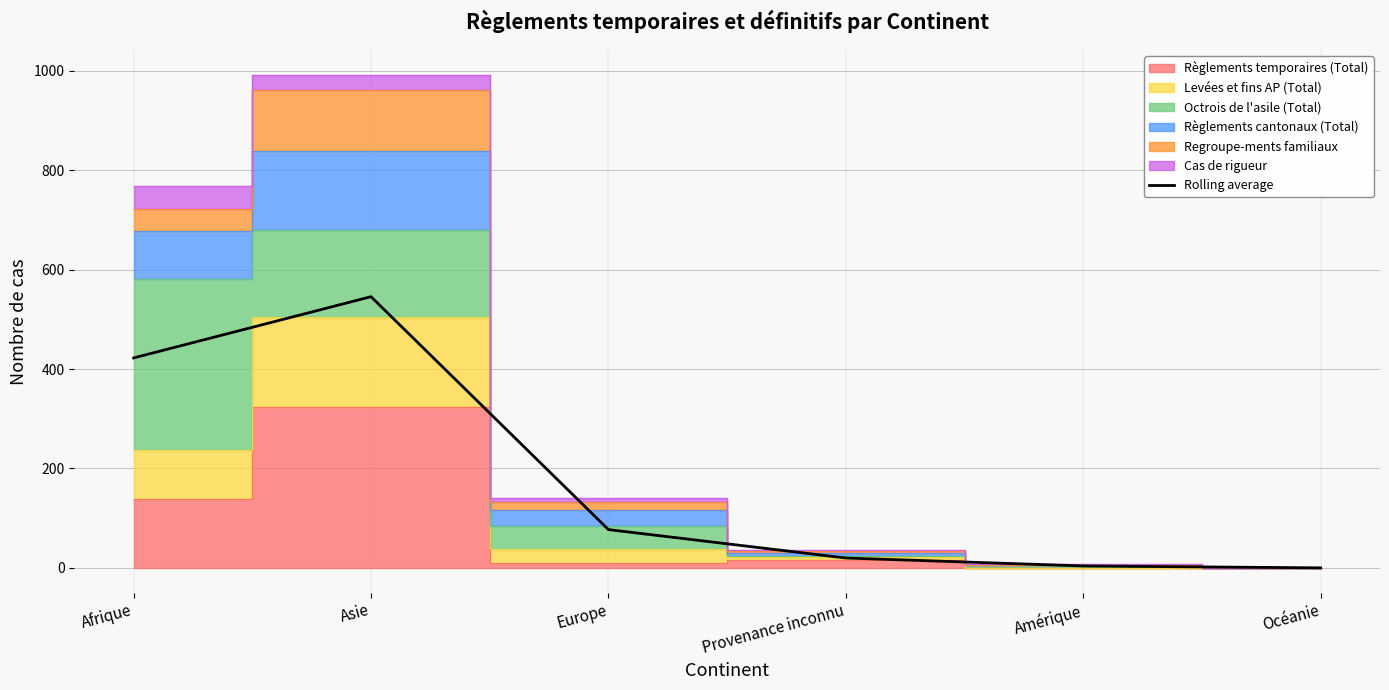

Where is the data nearest to the value 272?

Afrique